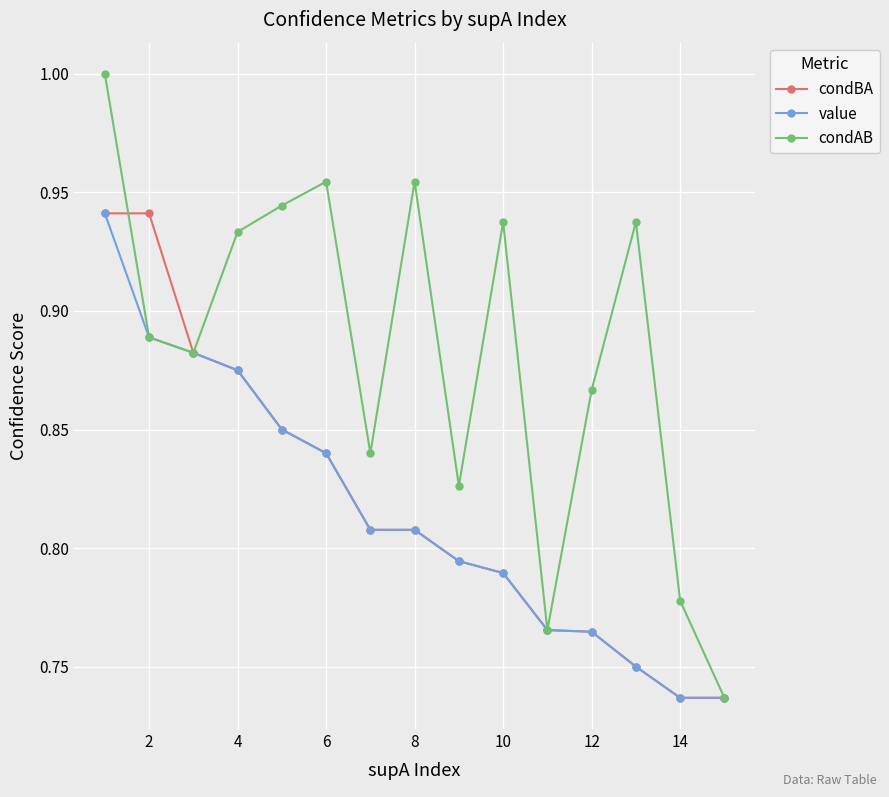

True or false: condAB has more than 2 interior local peaks.

True